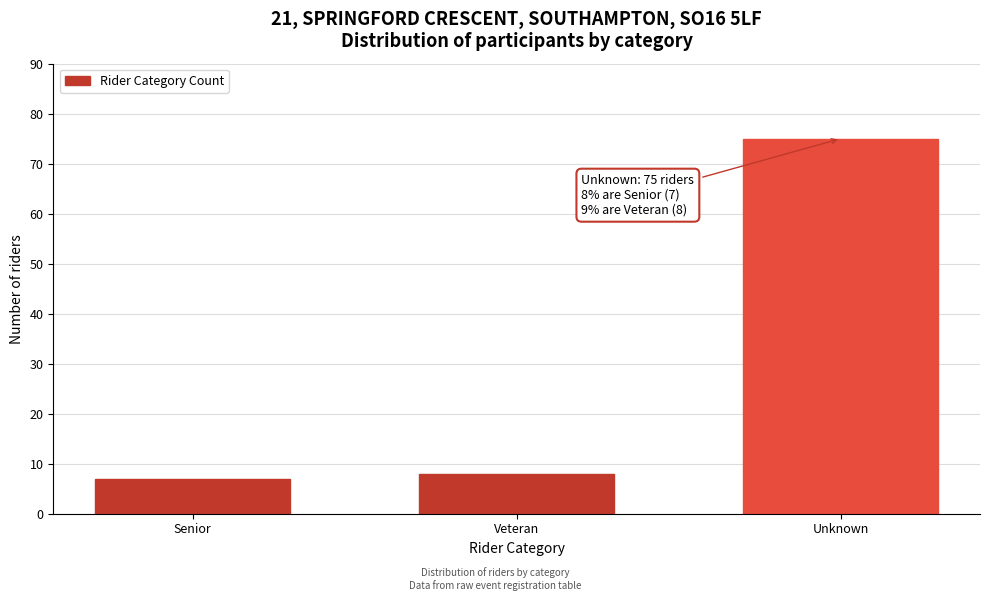

Reading left to right, list all the values displayed in this chart.

Senior=7	Veteran=8	Unknown=75